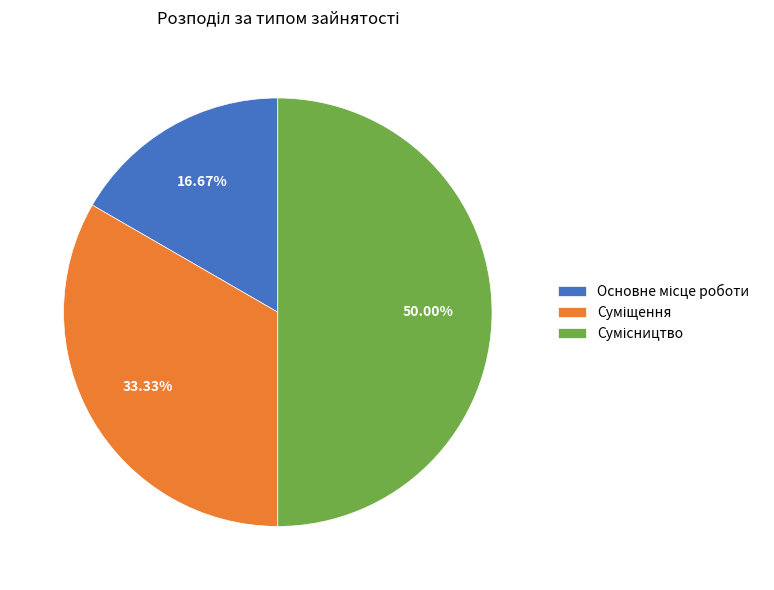

What percentage do Основне місце роботи and Сумісництво together represent?

66.7%